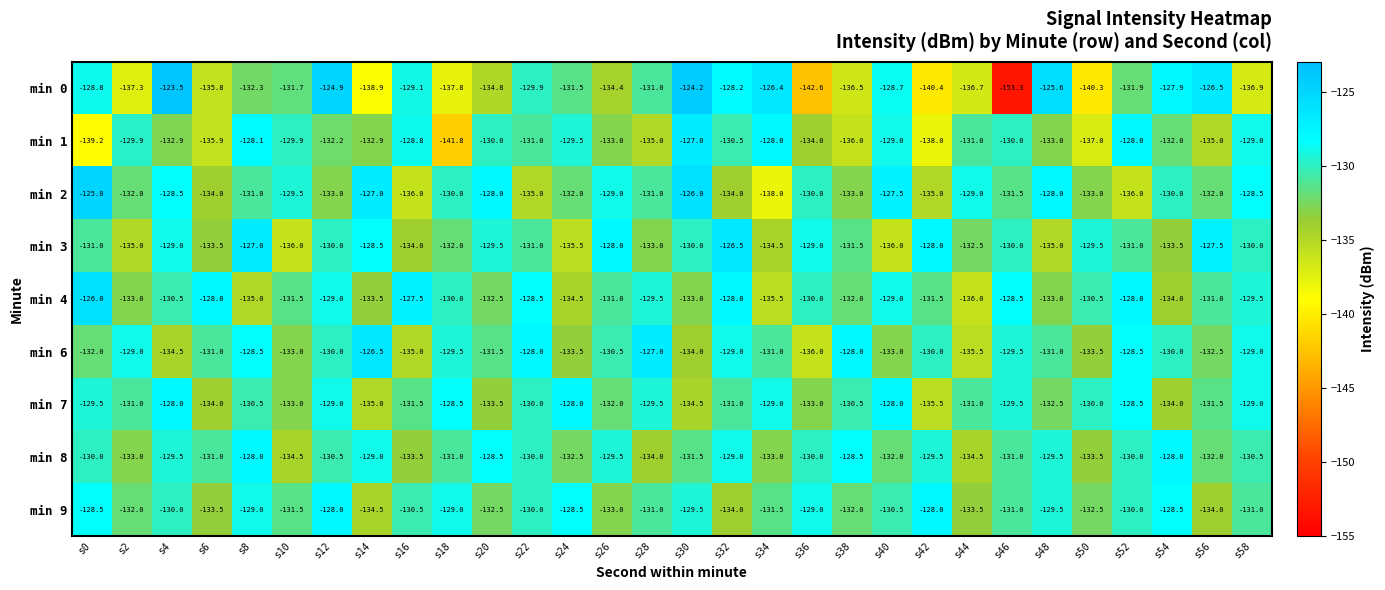

What is the maximum value shown in the chart?

-123.5